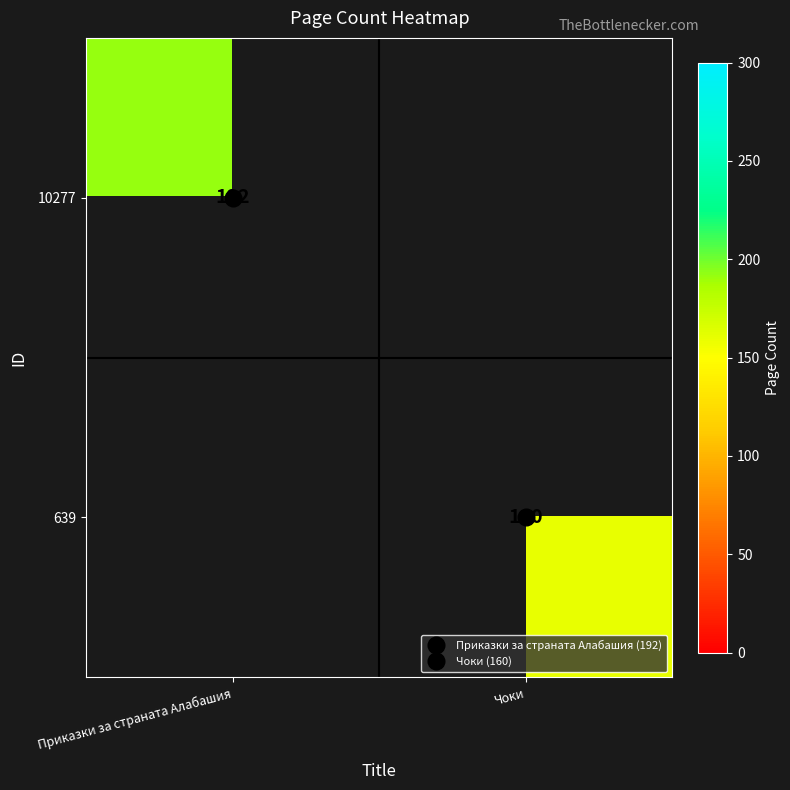

Where is 10277 nearest to the value 192?

Приказки за страната Алабашия